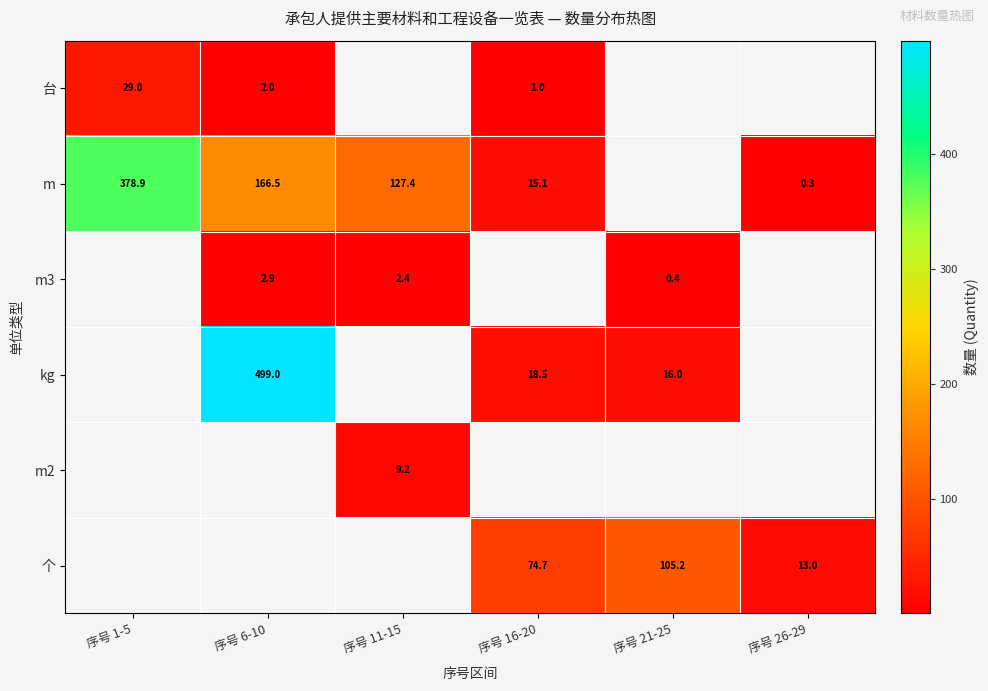

Is it true that m equals 0.1 at 序号 26-29?

False